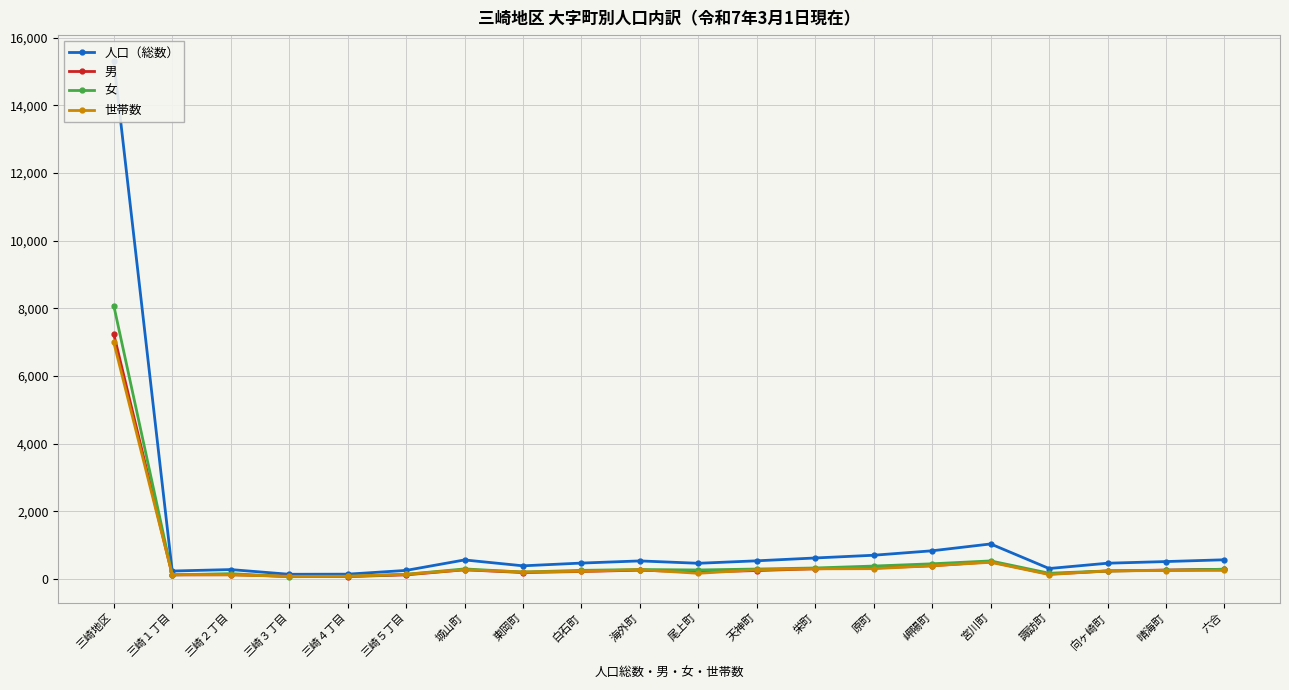

At 宮川町, list the series in order from smallest to largest.

世帯数, 男, 女, 人口（総数）